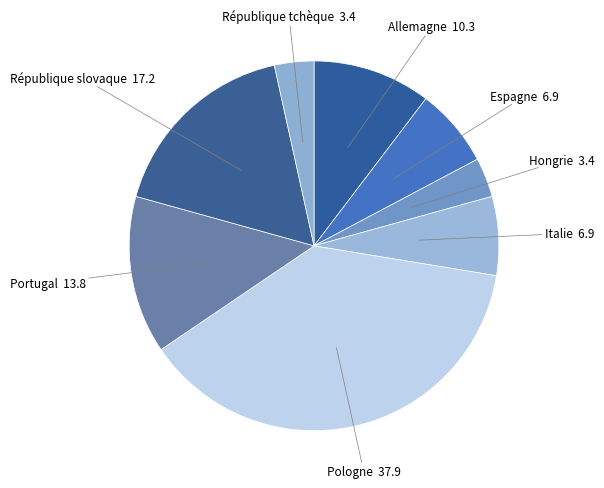

Which category has the biggest portion of the pie?

Pologne